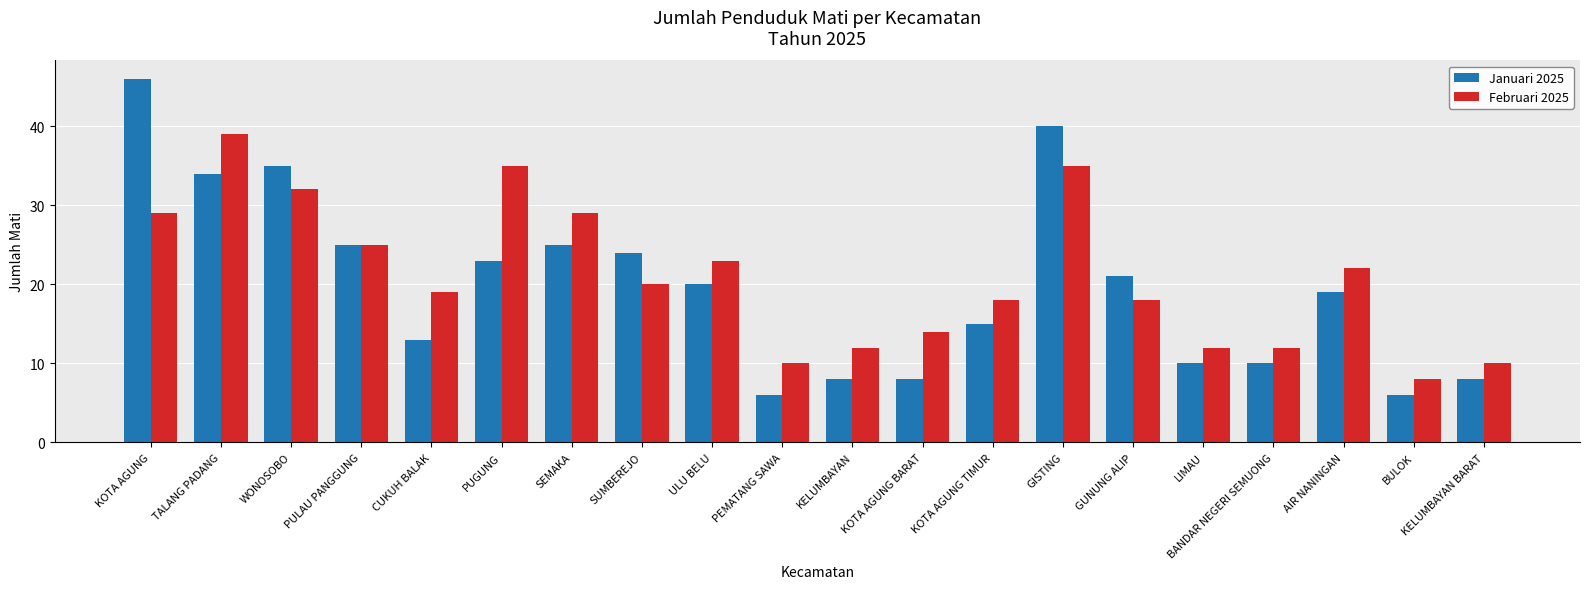

What is the difference between the Februari 2025 values at KELUMBAYAN and SEMAKA?

17